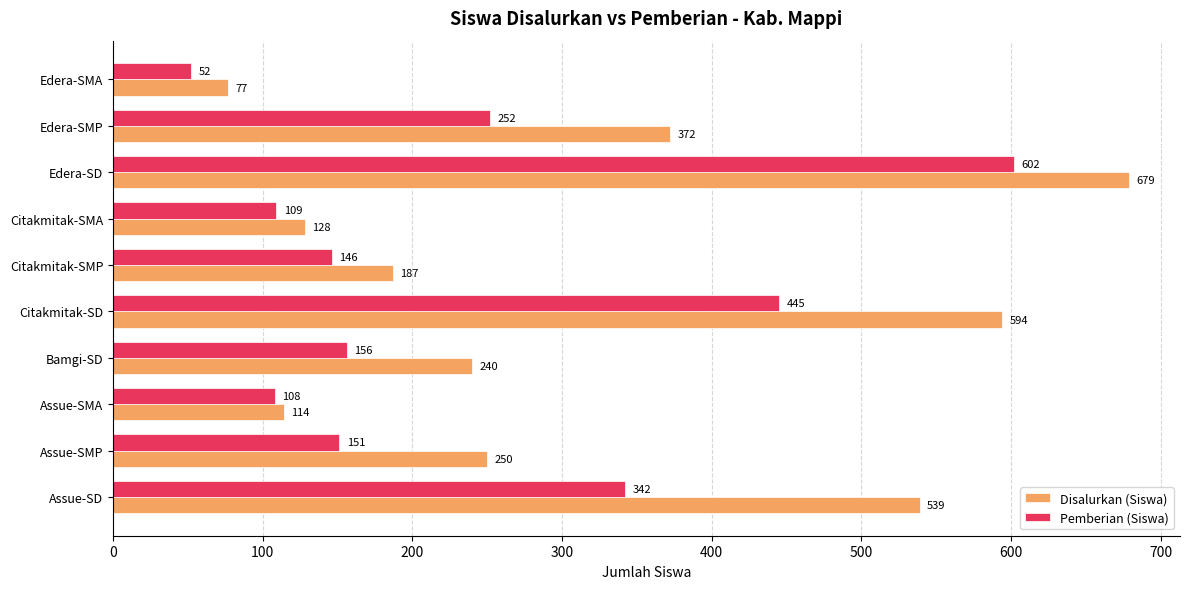

Which series has the largest range (max minus min)?

Disalurkan (Siswa)